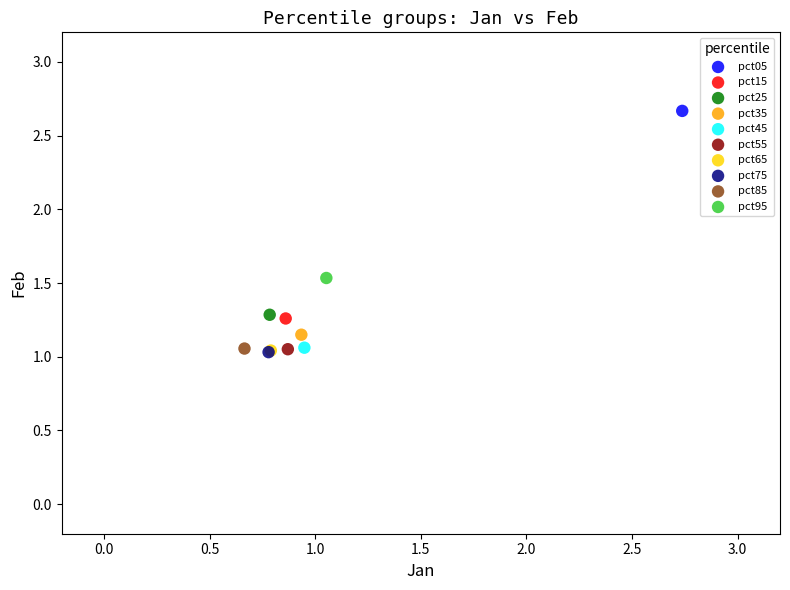

What are all the series names shown in the legend?

pct05, pct15, pct25, pct35, pct45, pct55, pct65, pct75, pct85, pct95